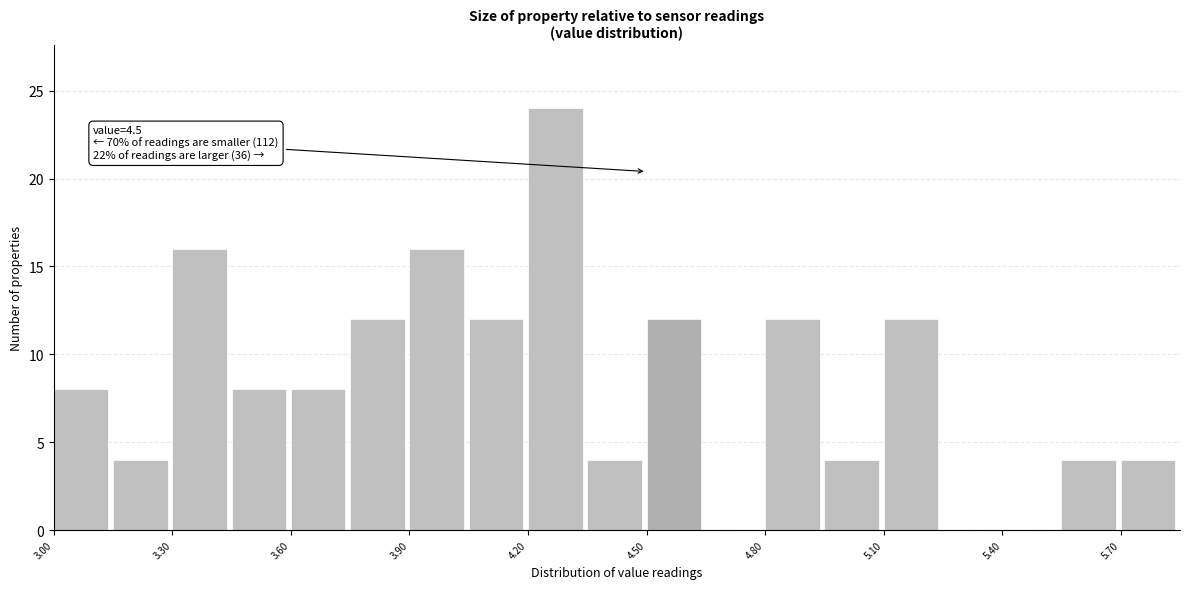

Around what value on the x-axis is the tallest bar? Give the approximate position of its centre, as read against the axis.

4.25